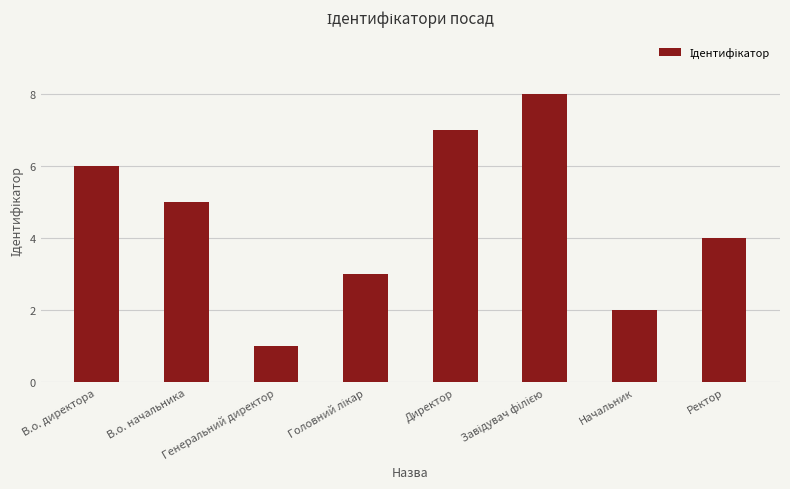

How many bars are there in total?

8